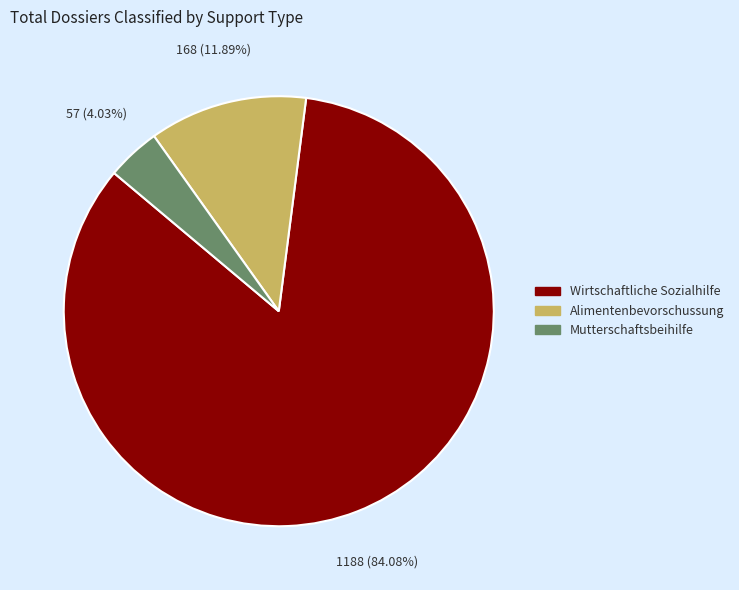

Which category accounts for the majority?

Wirtschaftliche Sozialhilfe